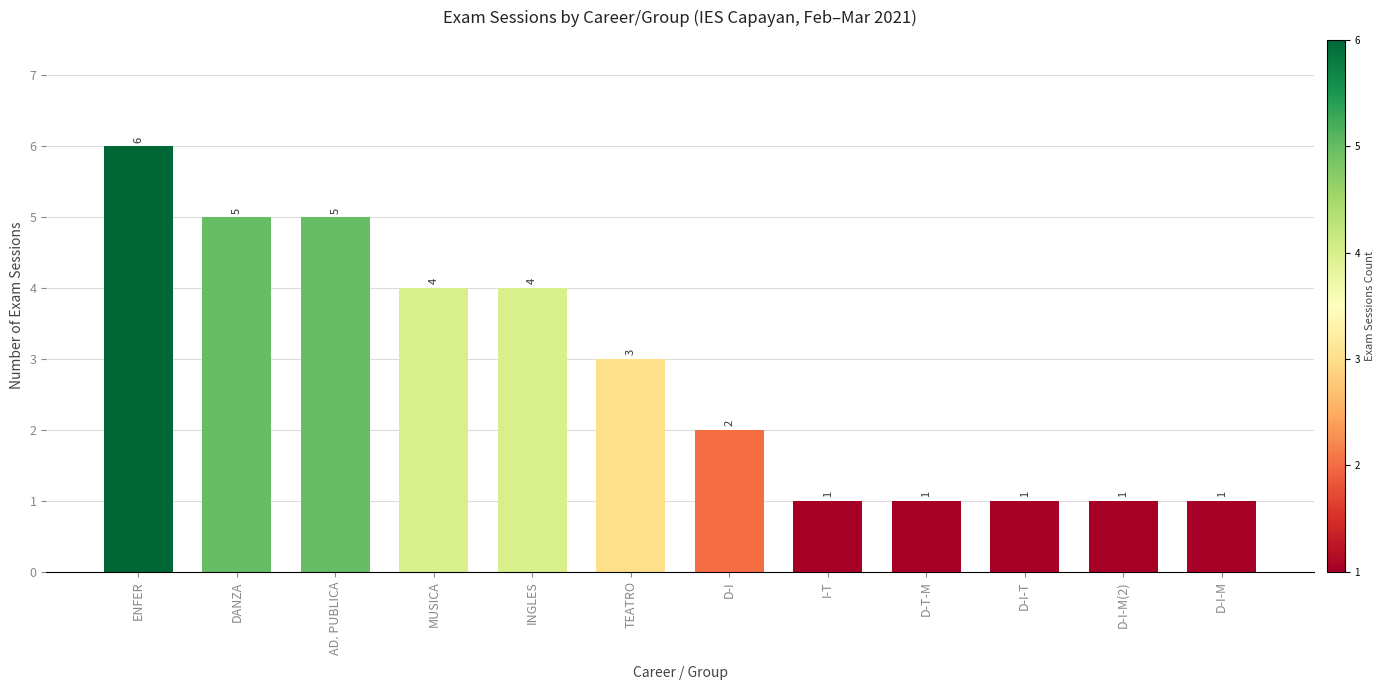

How many bars are there in total?

12